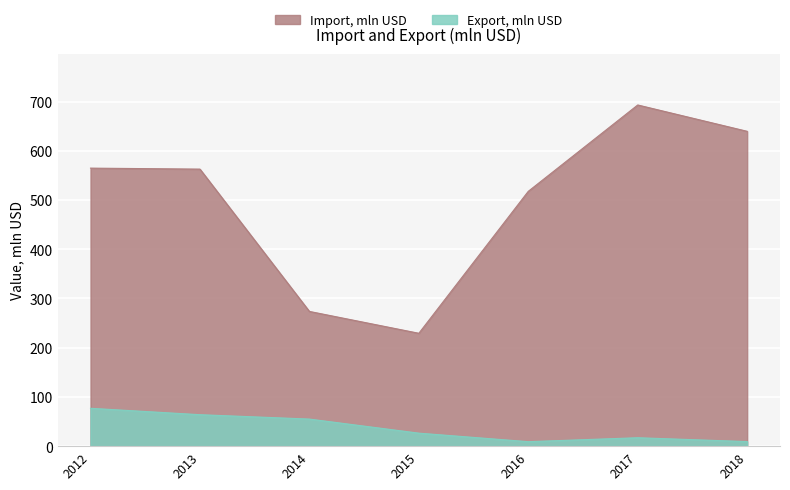

The value of Export, mln USD at 2015 is 6.5. True or false?

False